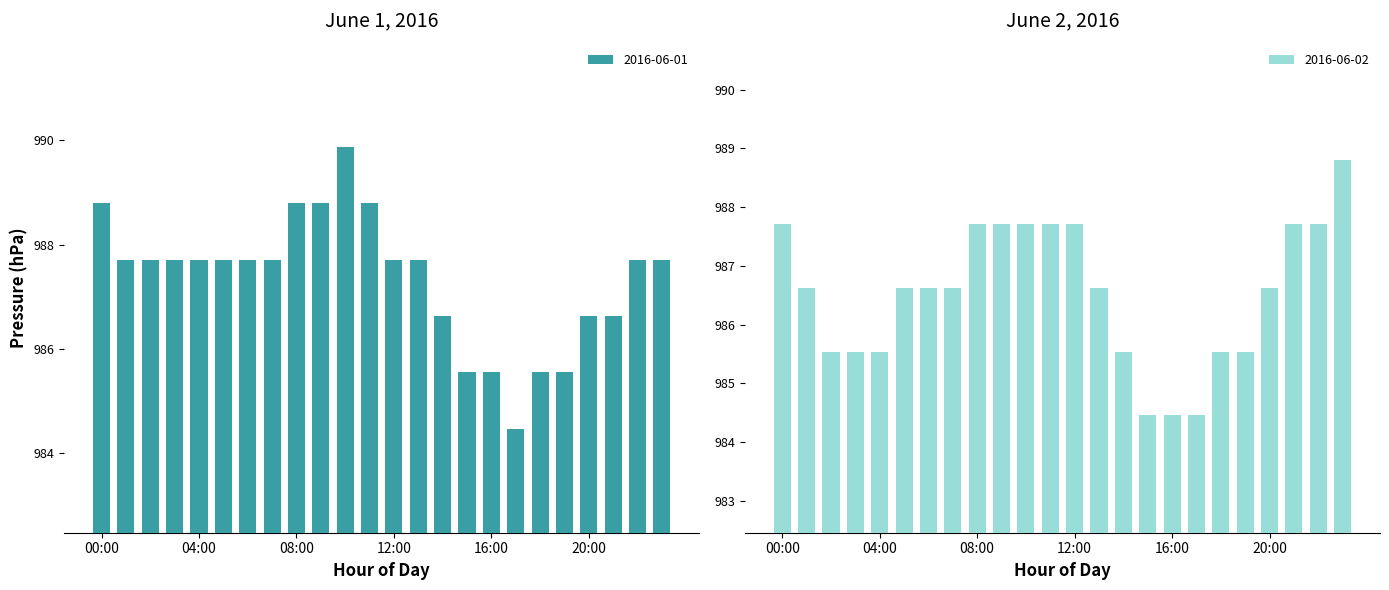

True or false: 2016-06-01 has a value of 1486.3 at 12:00.

False